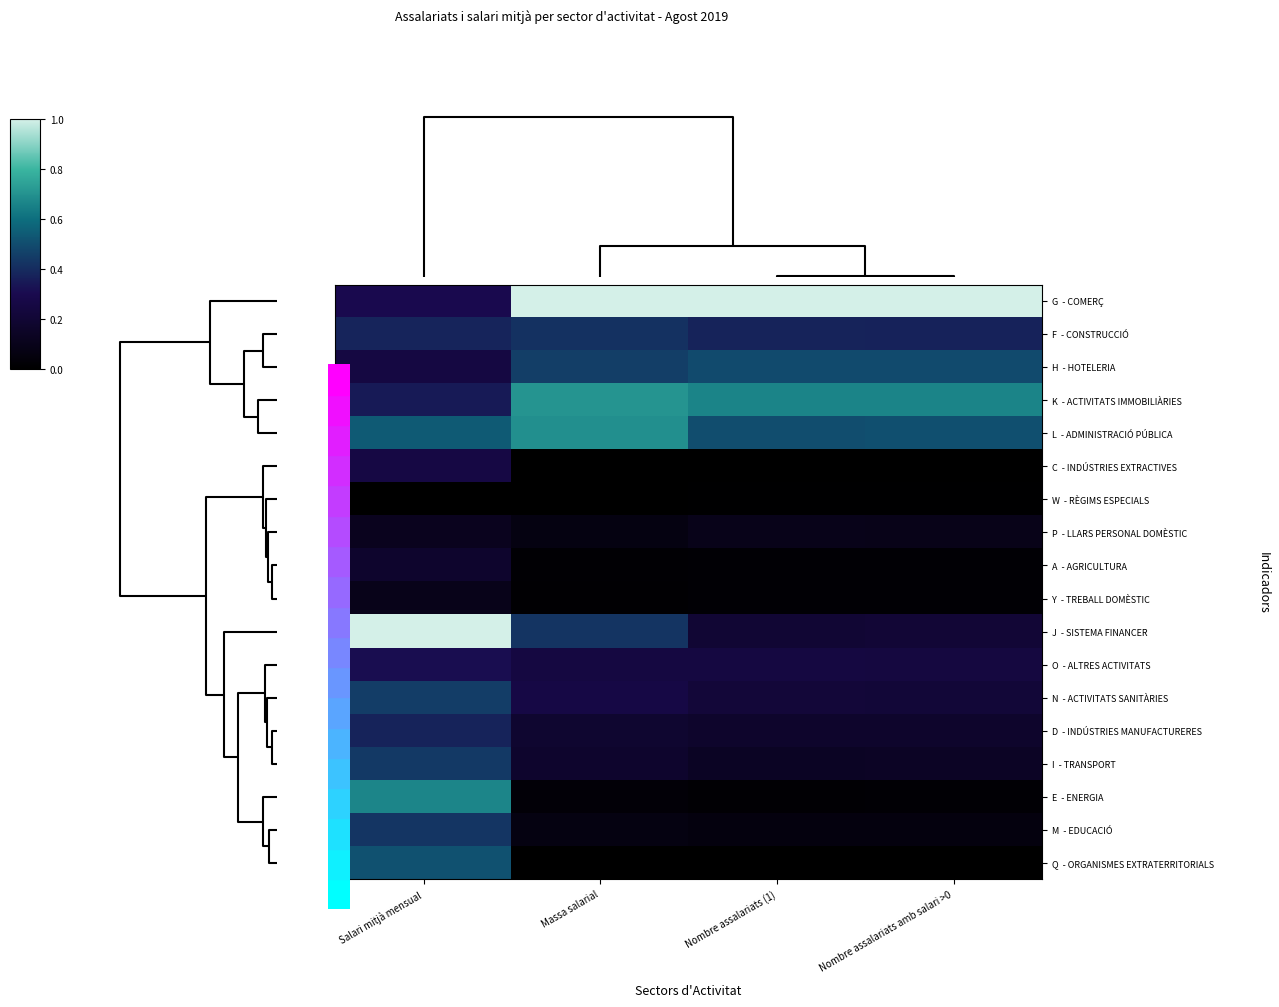

Rank the series by their maximum value, from lowest to highest.

W - RÈGIMS ESPECIALS, Y - TREBALL DOMÈSTIC, P - LLARS PERSONAL DOMÈSTIC, A - AGRICULTURA, C - INDÚSTRIES EXTRACTIVES, O - ALTRES ACTIVITATS, D - INDÚSTRIES MANUFACTURERES, F - CONSTRUCCIÓ, M - EDUCACIÓ, I - TRANSPORT, N - ACTIVITATS SANITÀRIES, H - HOTELERIA, Q - ORGANISMES EXTRATERRITORIALS, E - ENERGIA, L - ADMINISTRACIÓ PÚBLICA, K - ACTIVITATS IMMOBILIÀRIES, G - COMERÇ, J - SISTEMA FINANCER